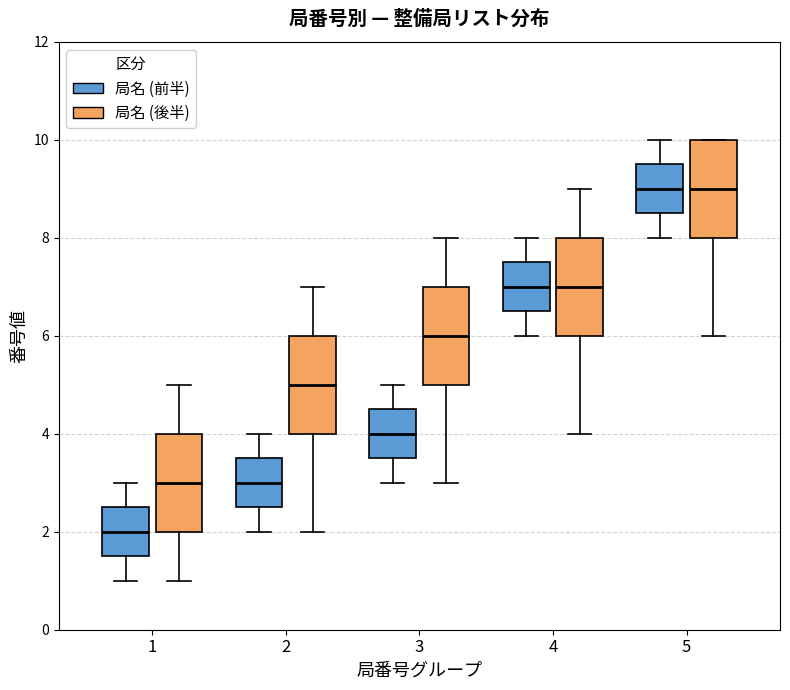

Reading left to right, transcribe this box plot: for each box, give where its median line is, the range the box spans, and where its two whiskers end, as read against the y-axis. The values are not printed on the chart, so give them approximately, as read against the axis.

1 (局名 (前半)): median 2.0, box 1.6 to 2.6, whiskers 1.0 to 3.0
1 (局名 (後半)): median 3.0, box 2.0 to 4.0, whiskers 1.0 to 5.0
2 (局名 (前半)): median 3.0, box 2.6 to 3.6, whiskers 2.0 to 4.0
2 (局名 (後半)): median 5.0, box 4.0 to 6.0, whiskers 2.0 to 7.0
3 (局名 (前半)): median 4.0, box 3.6 to 4.6, whiskers 3.0 to 5.0
3 (局名 (後半)): median 6.0, box 5.0 to 7.0, whiskers 3.0 to 8.0
4 (局名 (前半)): median 7.0, box 6.6 to 7.6, whiskers 6.0 to 8.0
4 (局名 (後半)): median 7.0, box 6.0 to 8.0, whiskers 4.0 to 9.0
5 (局名 (前半)): median 9.0, box 8.6 to 9.6, whiskers 8.0 to 10.0
5 (局名 (後半)): median 9.0, box 8.0 to 10.0, whiskers 6.0 to 10.0